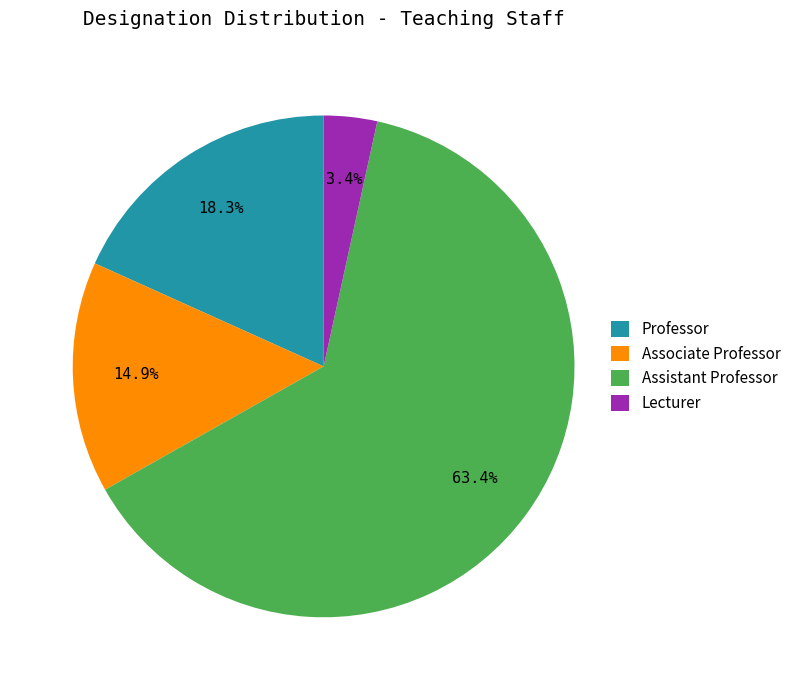

What percentage is the Assistant Professor slice, to the nearest percent?

63%